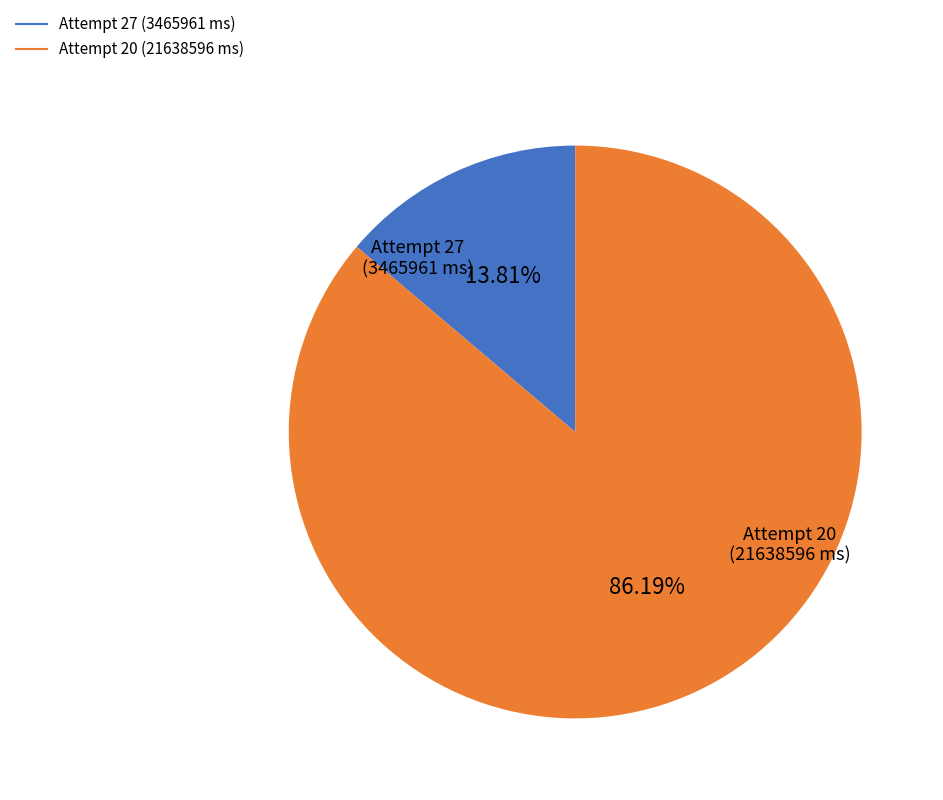

Which slice is the largest?

Attempt 20 (21638596 ms)